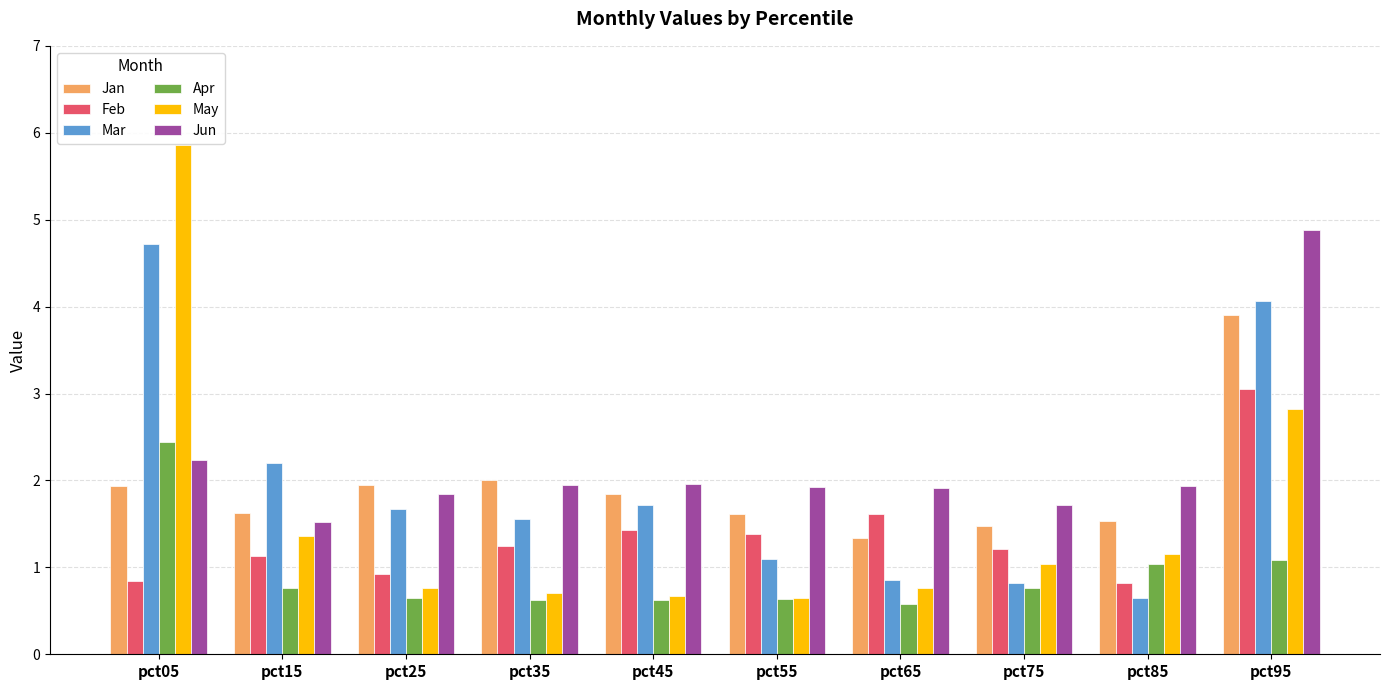

How many data points in May are less than 1?

5